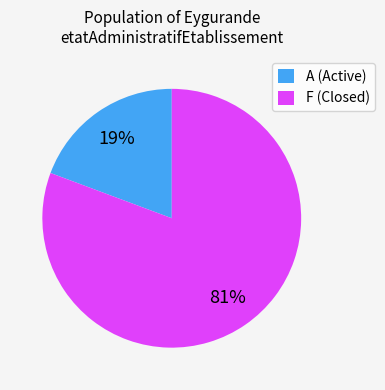

To the nearest percent, what percentage of the pie is A (Active)?

19%